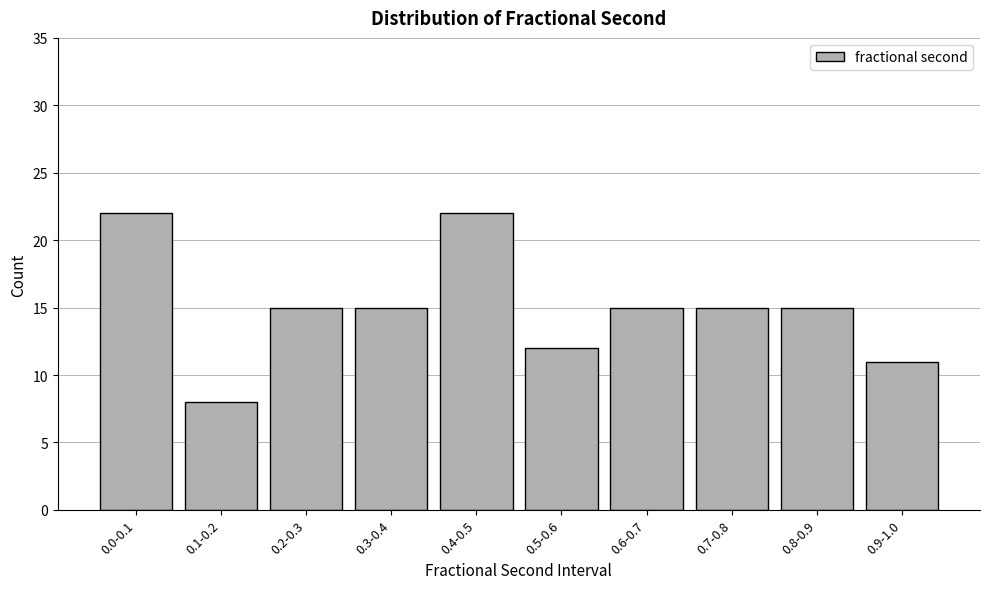

Reading left to right, what are all the values shown in this chart?

0.0-0.1=22	0.1-0.2=8	0.2-0.3=15	0.3-0.4=15	0.4-0.5=22	0.5-0.6=12	0.6-0.7=15	0.7-0.8=15	0.8-0.9=15	0.9-1.0=11